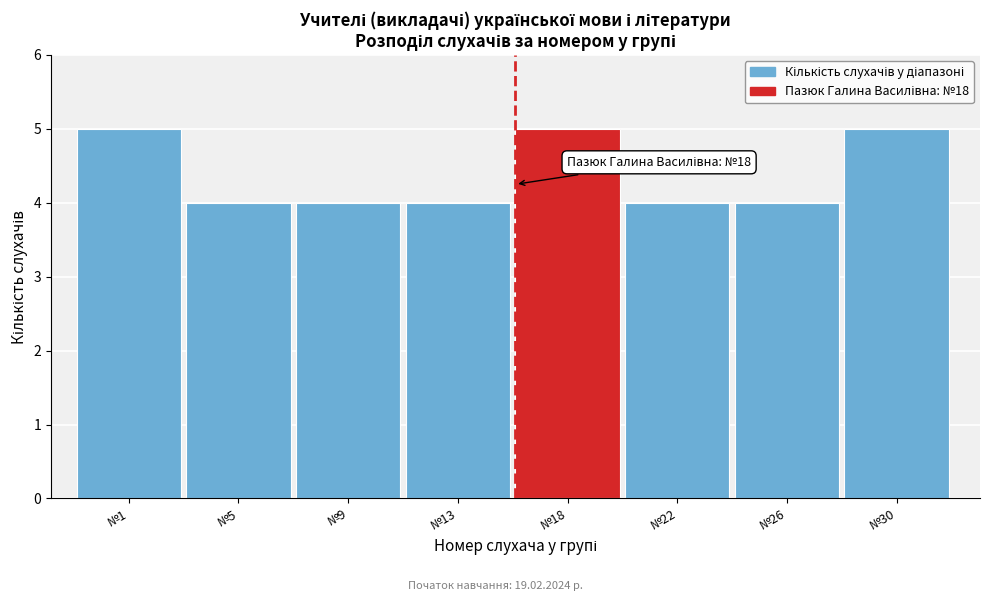

Reading left to right, list all the values displayed in this chart.

№1=5	№5=4	№9=4	№13=4	№18=5	№22=4	№26=4	№30=5